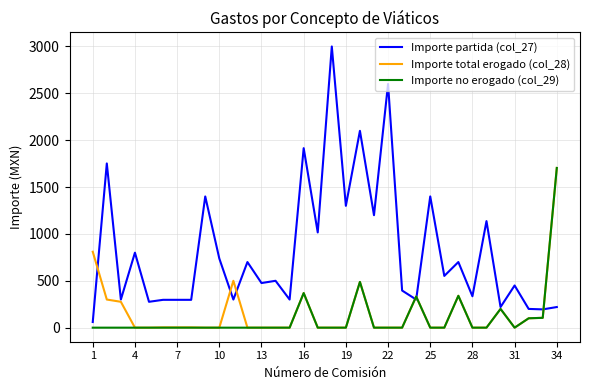

Which series has the largest total across all categories?

Importe partida (col_27)